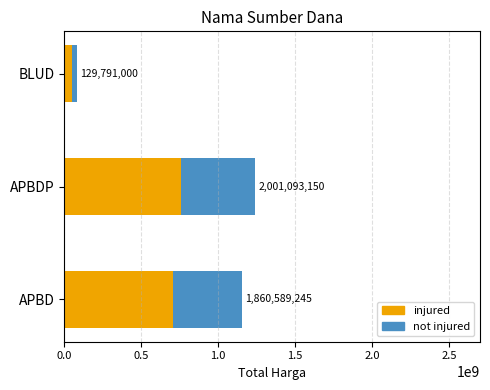

What value does the not injured series have at APBD?

1153565331.9